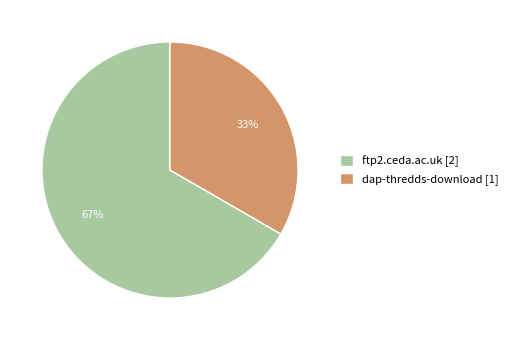

What percentage is the dap-thredds-download slice, to the nearest percent?

33%